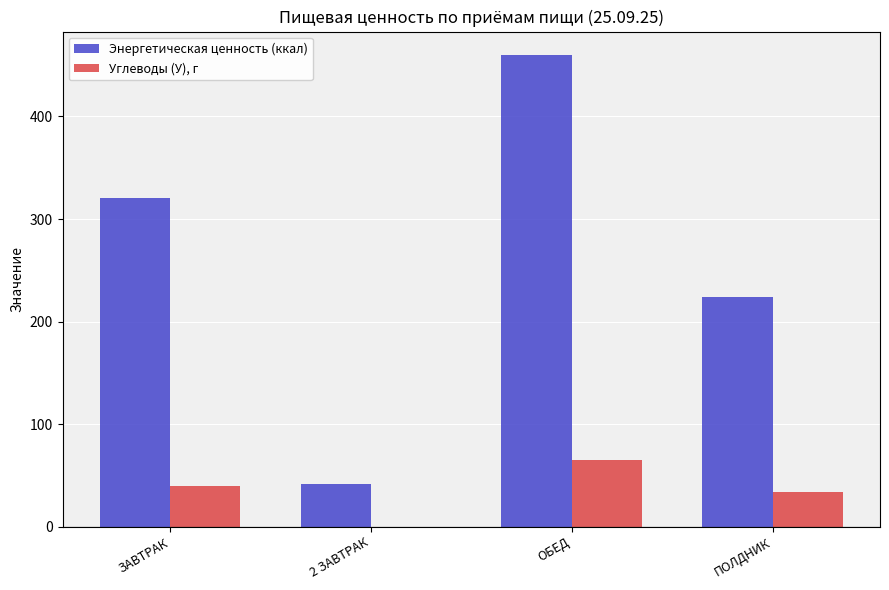

What is the maximum value shown in the chart?

459.8